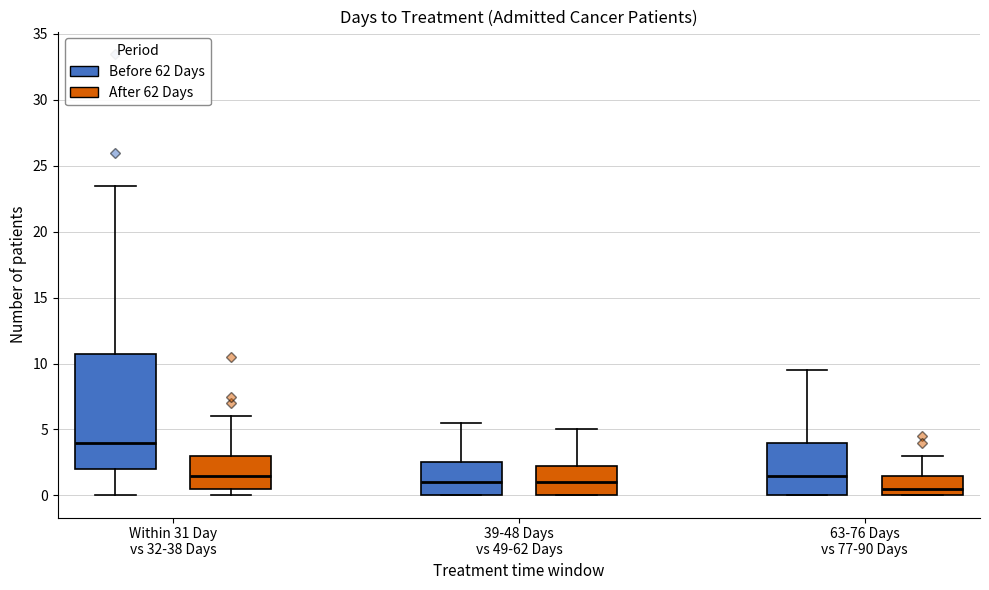

Comparing the boxes themselves (not the whiskers), which one is the tallest?

Within 31 Day vs 32-38 Days (Before 62 Days)